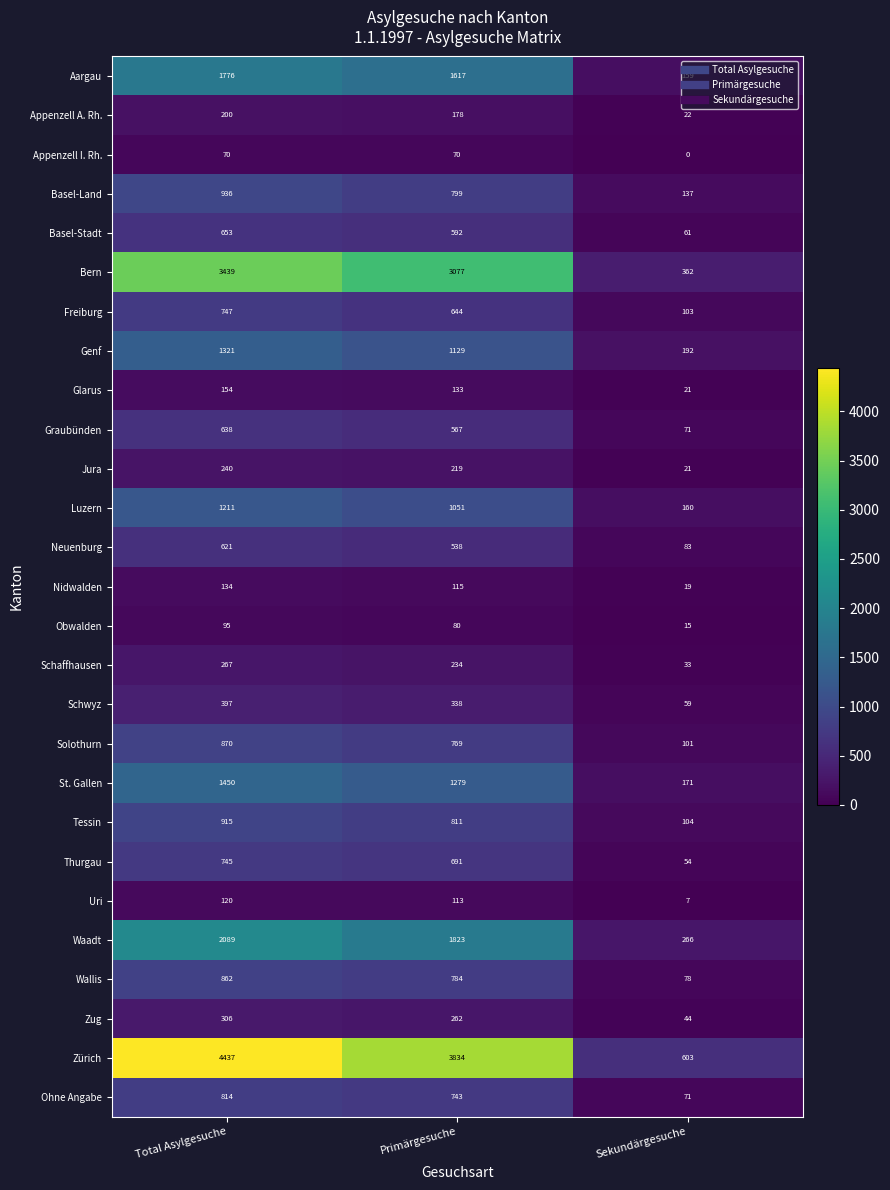

Count the Schwyz values in the range 59 to 397.

3